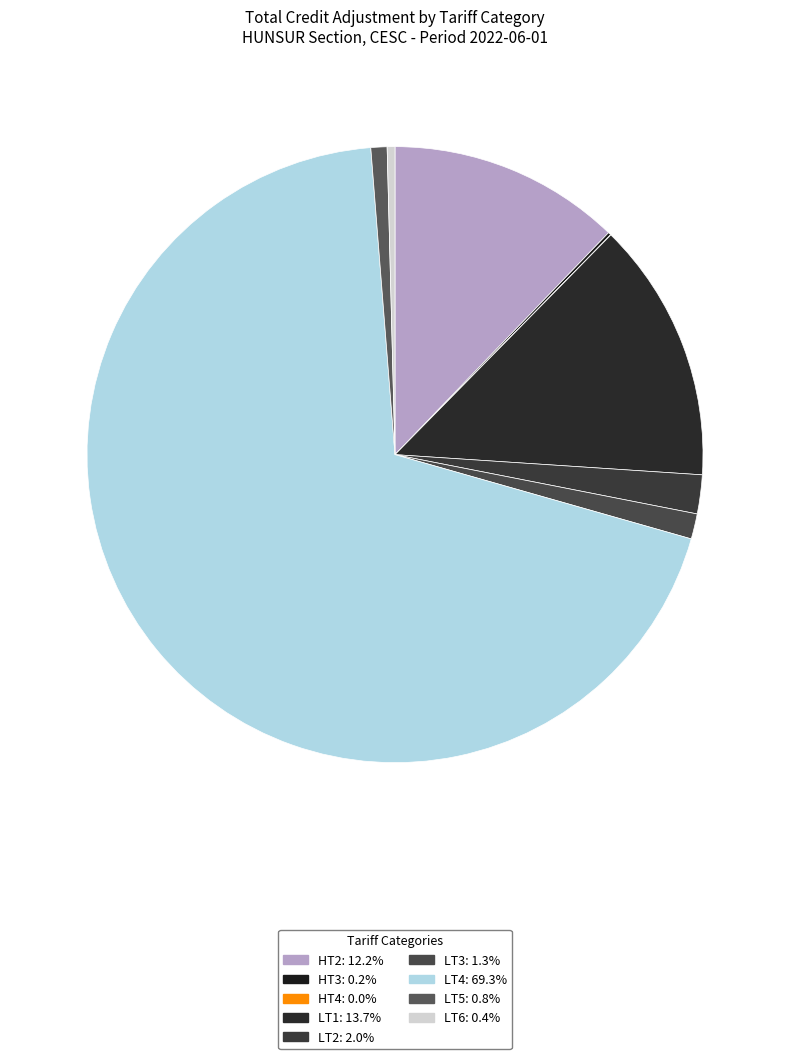

How many slices are in this pie chart?

9